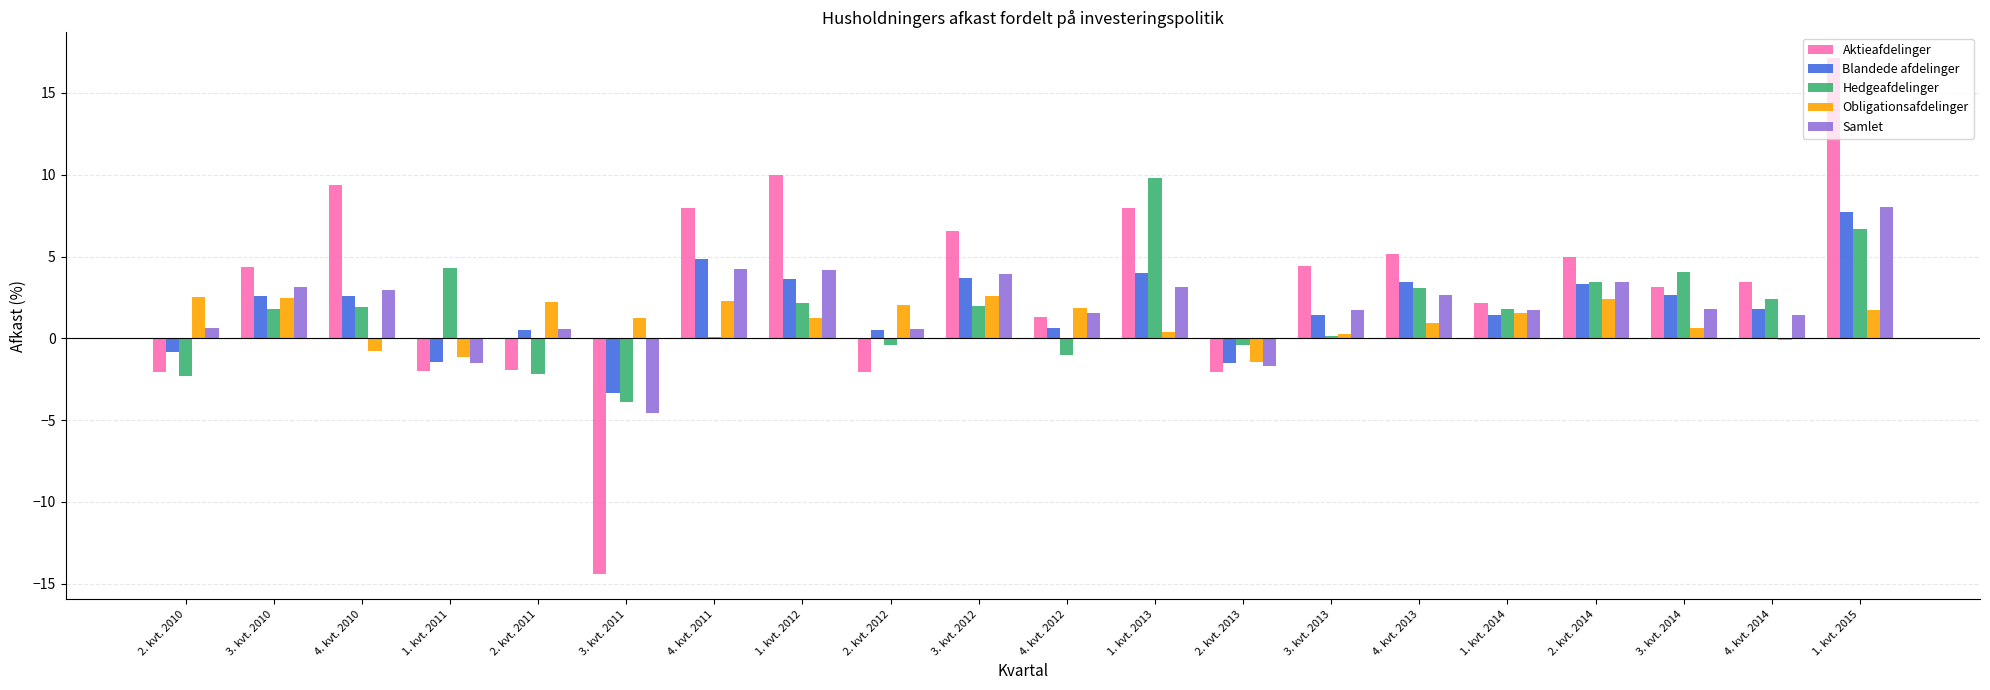

Is it true that Samlet equals 1.4 at 4. kvt. 2014?

True